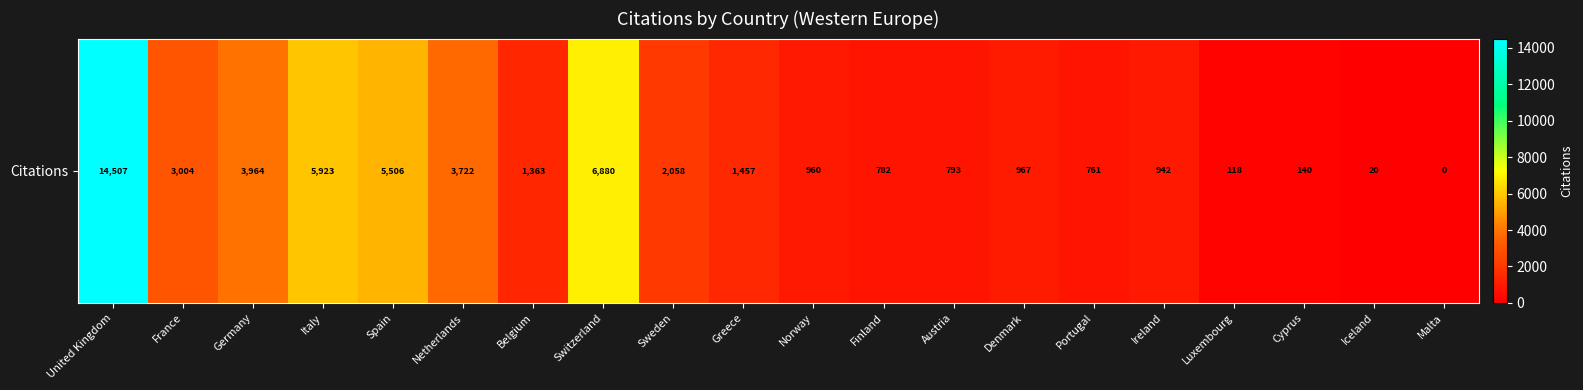

What is the maximum value shown in the chart?

14507